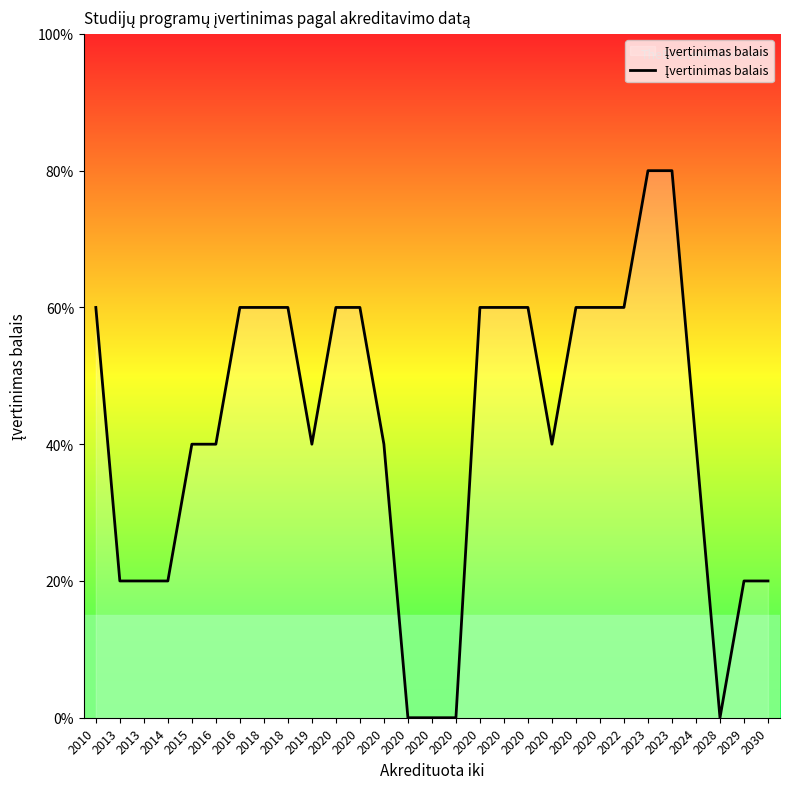

Does the chart have visible grid lines?

No